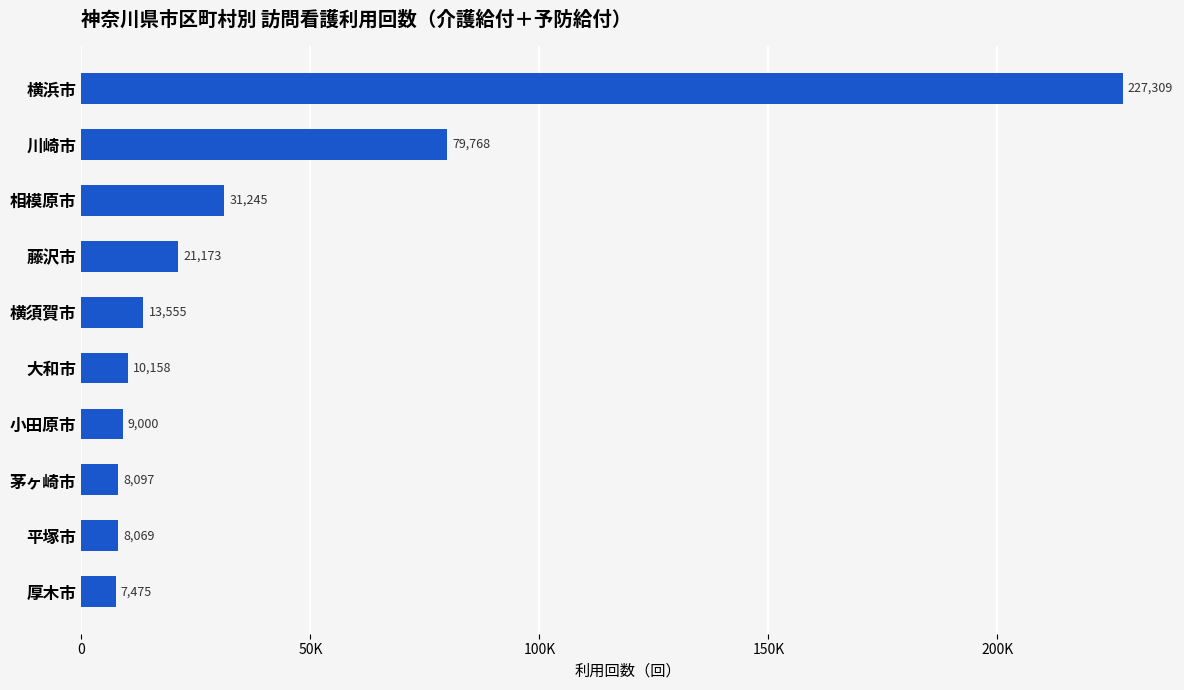

Rank the categories by value from lowest to highest.

厚木市, 平塚市, 茅ヶ崎市, 小田原市, 大和市, 横須賀市, 藤沢市, 相模原市, 川崎市, 横浜市